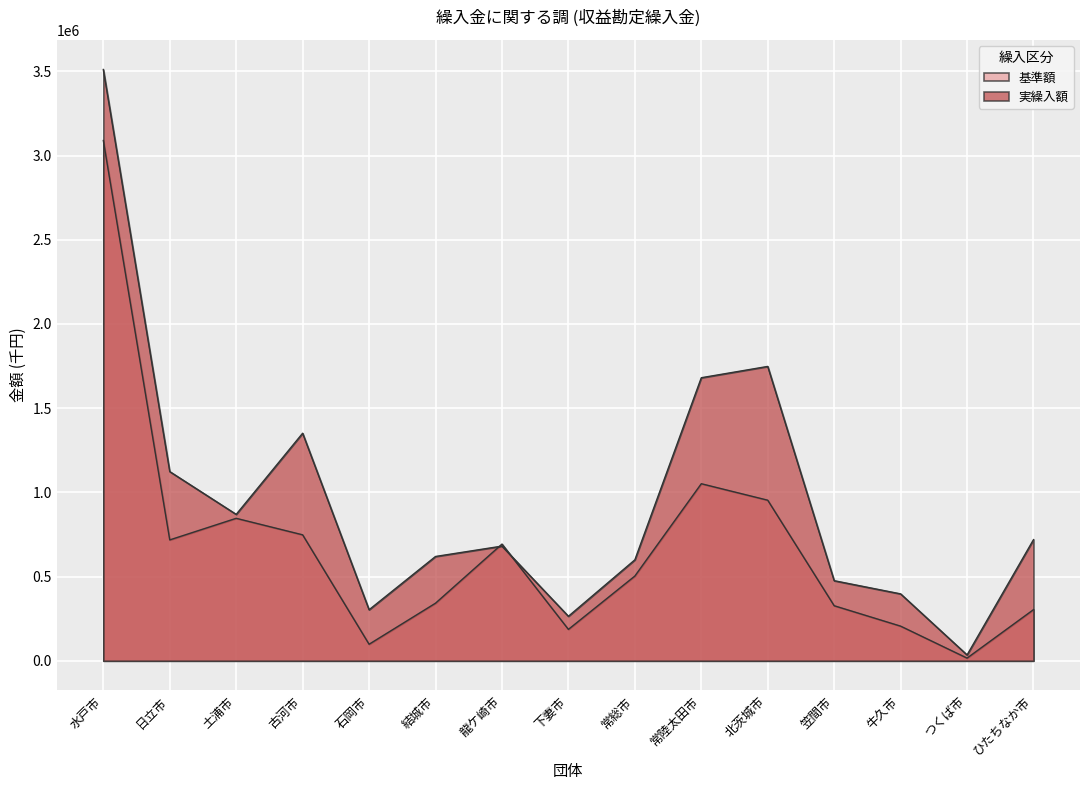

List the series in order of their overall mean, lowest first.

基準額, 実繰入額